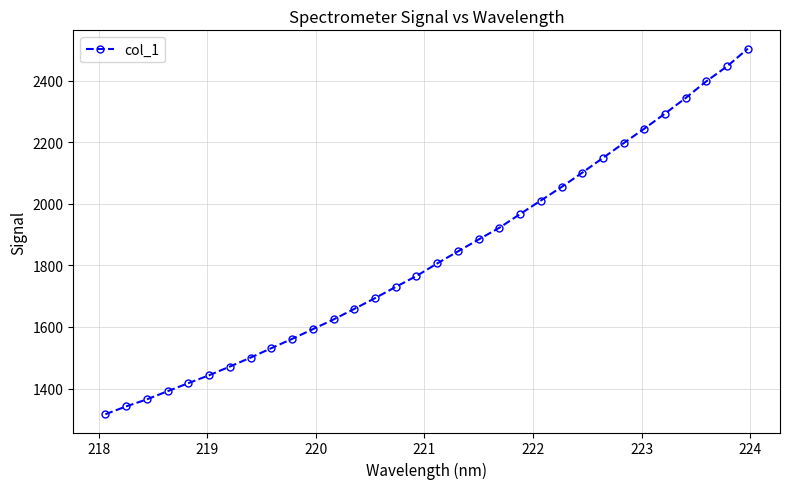

What is the difference between the second highest and second lowest values?

1105.4